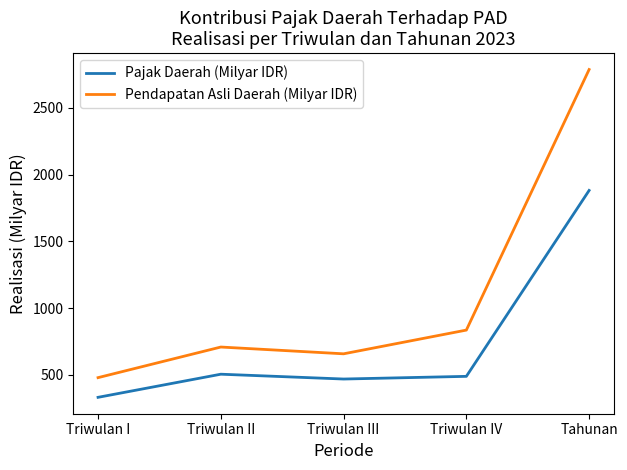

Which series has the largest range (max minus min)?

Pendapatan Asli Daerah (Milyar IDR)